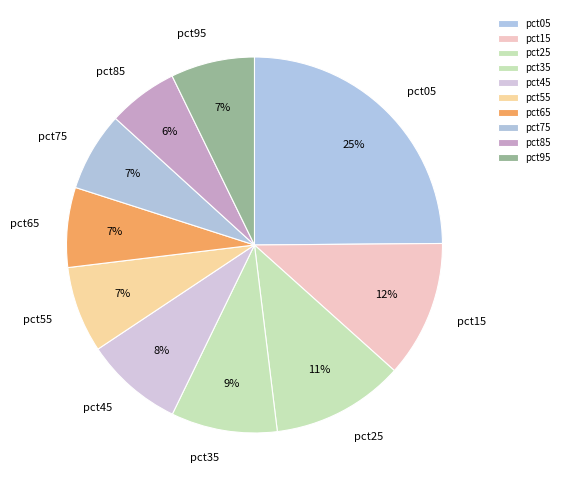

How many slices are in this pie chart?

10